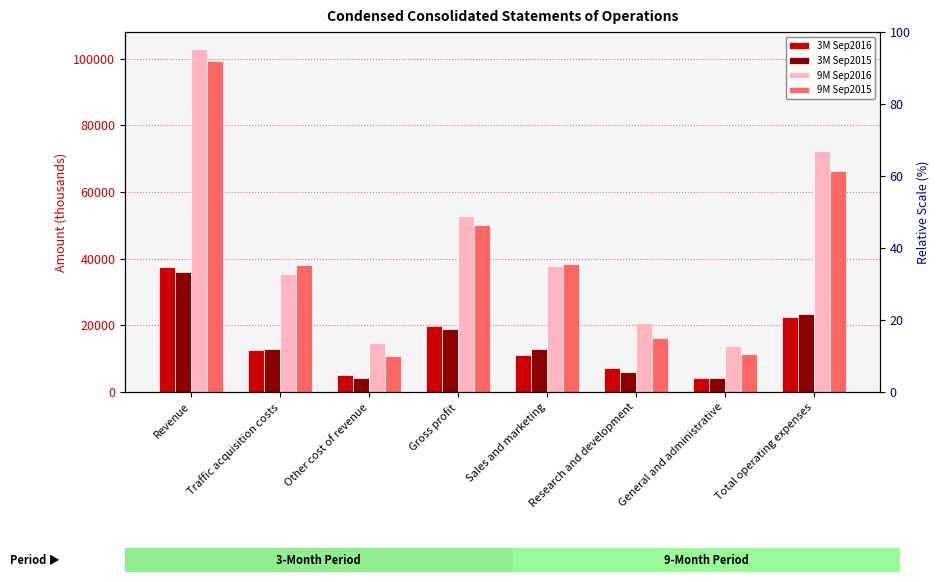

How many bars are there in each group?

4